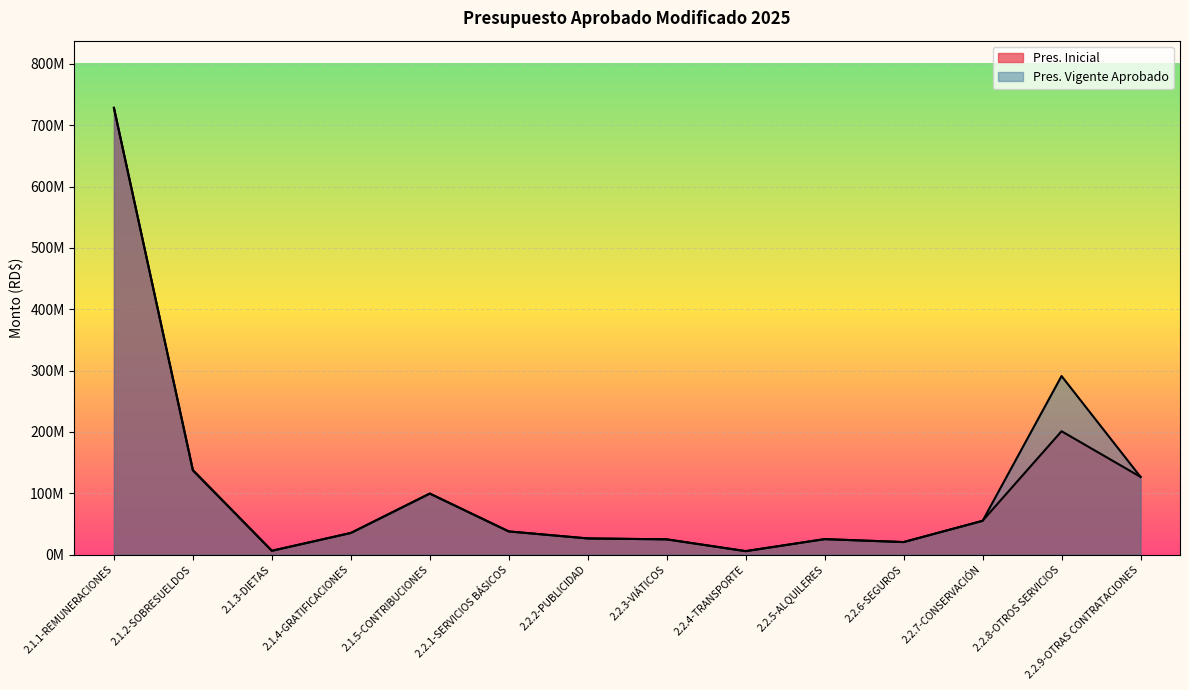

What is the label of the 1st point from the left?

2.1.1-REMUNERACIONES